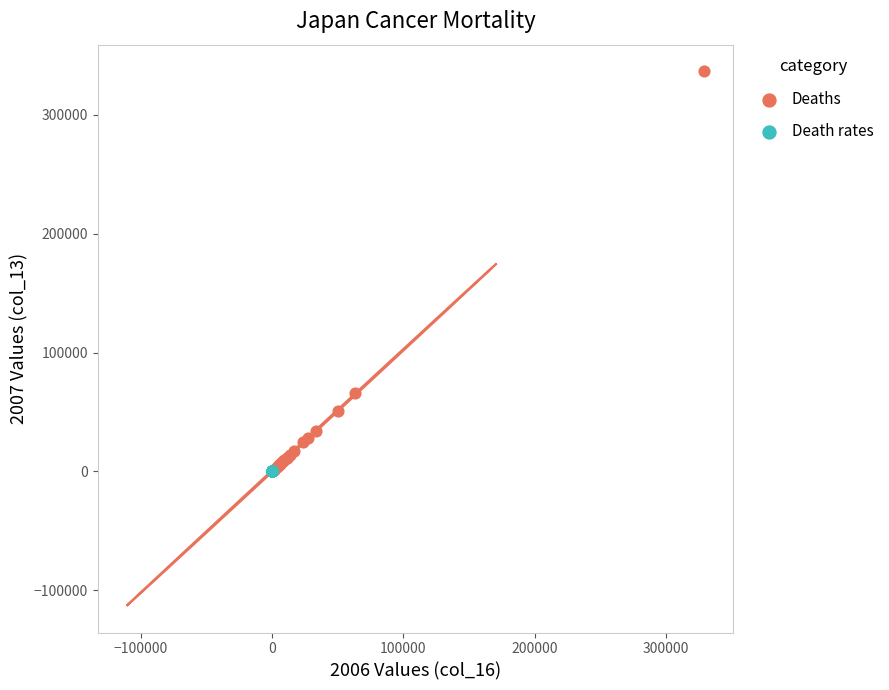

What are all the series names shown in the legend?

Deaths, Death rates